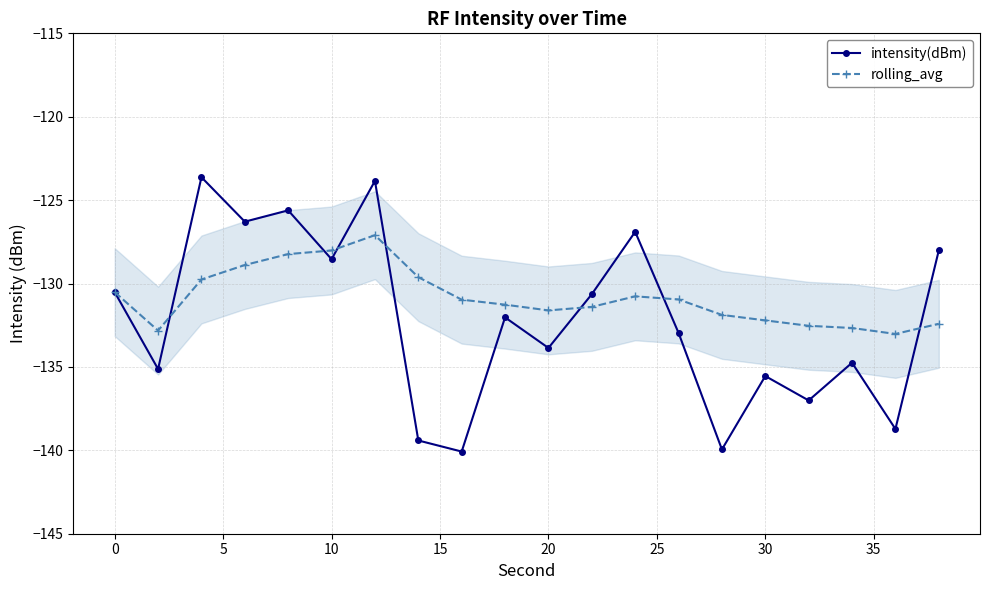

True or false: rolling_avg has more than 1 points higher than both neighbors.

True